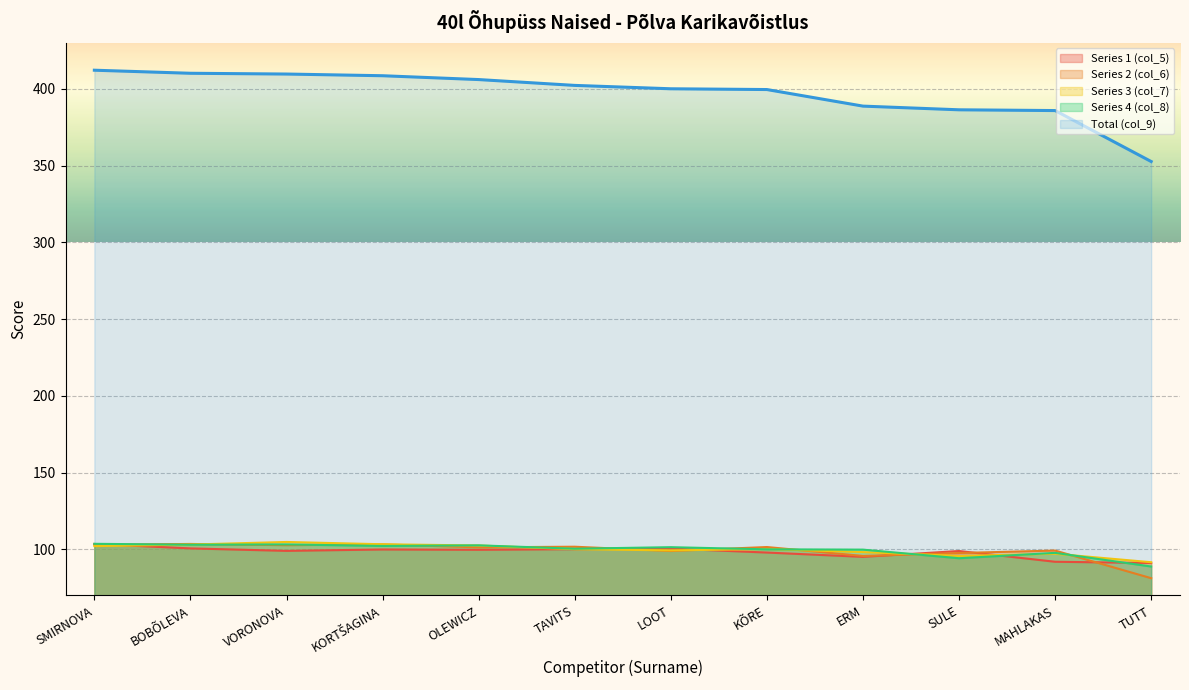

How many lines are shown in the chart?

5